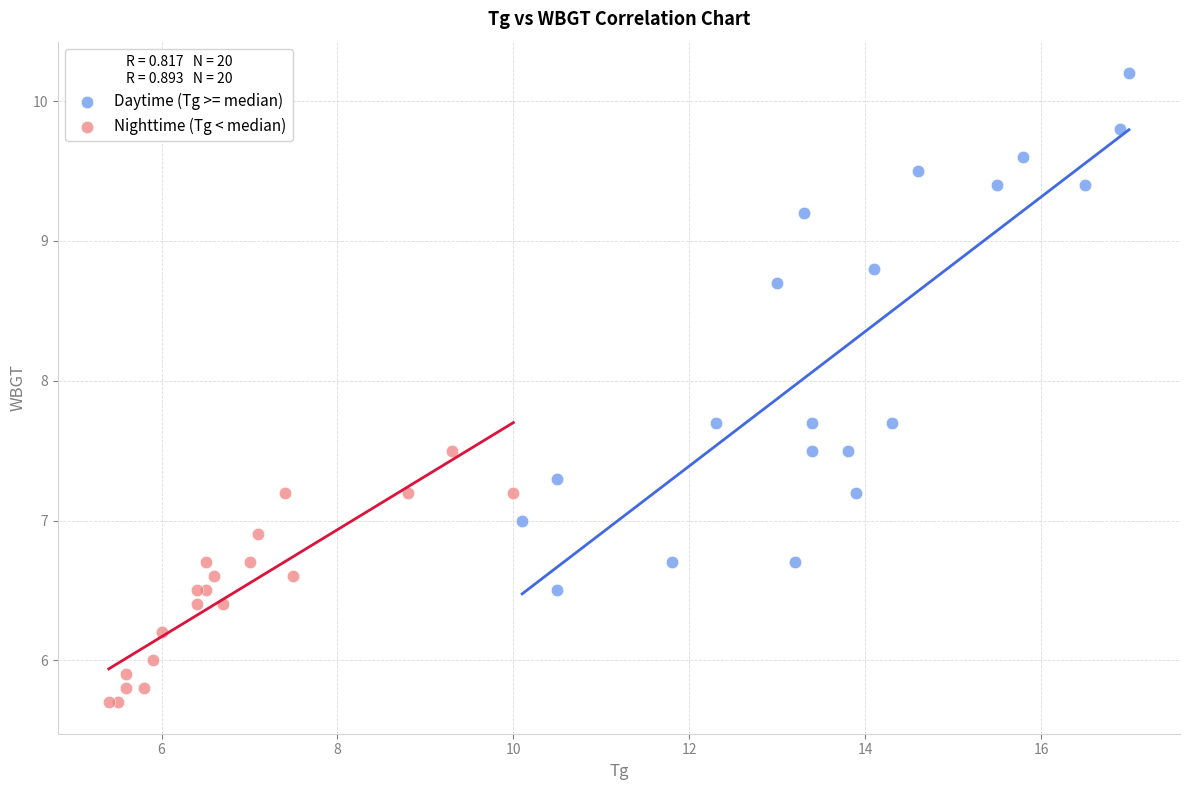

Which series has the largest Y range (max minus min)?

Daytime (Tg >= median)